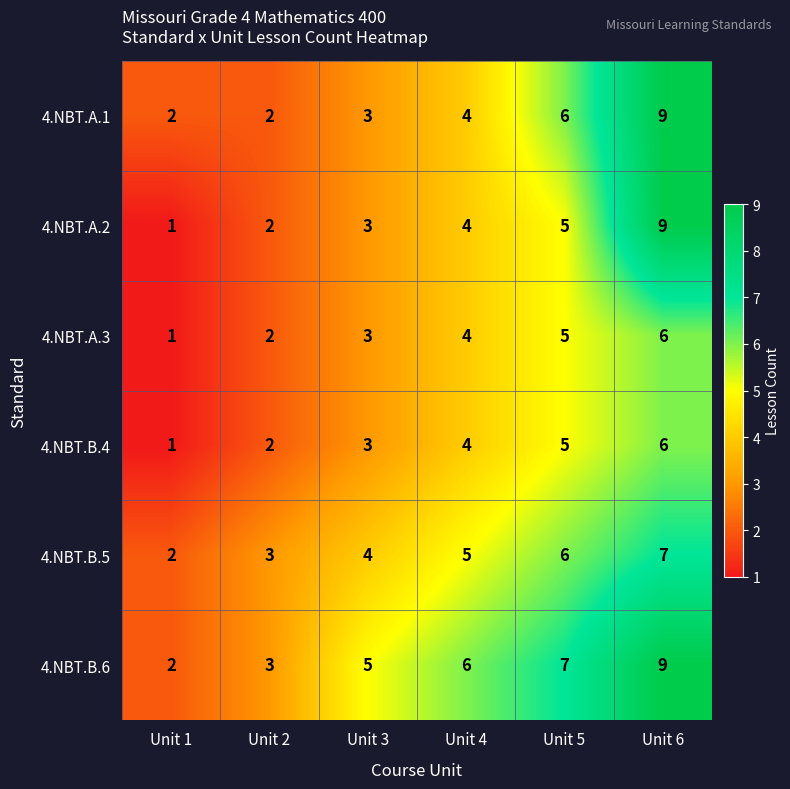

Which label corresponds to the largest value in the chart?

Unit 6